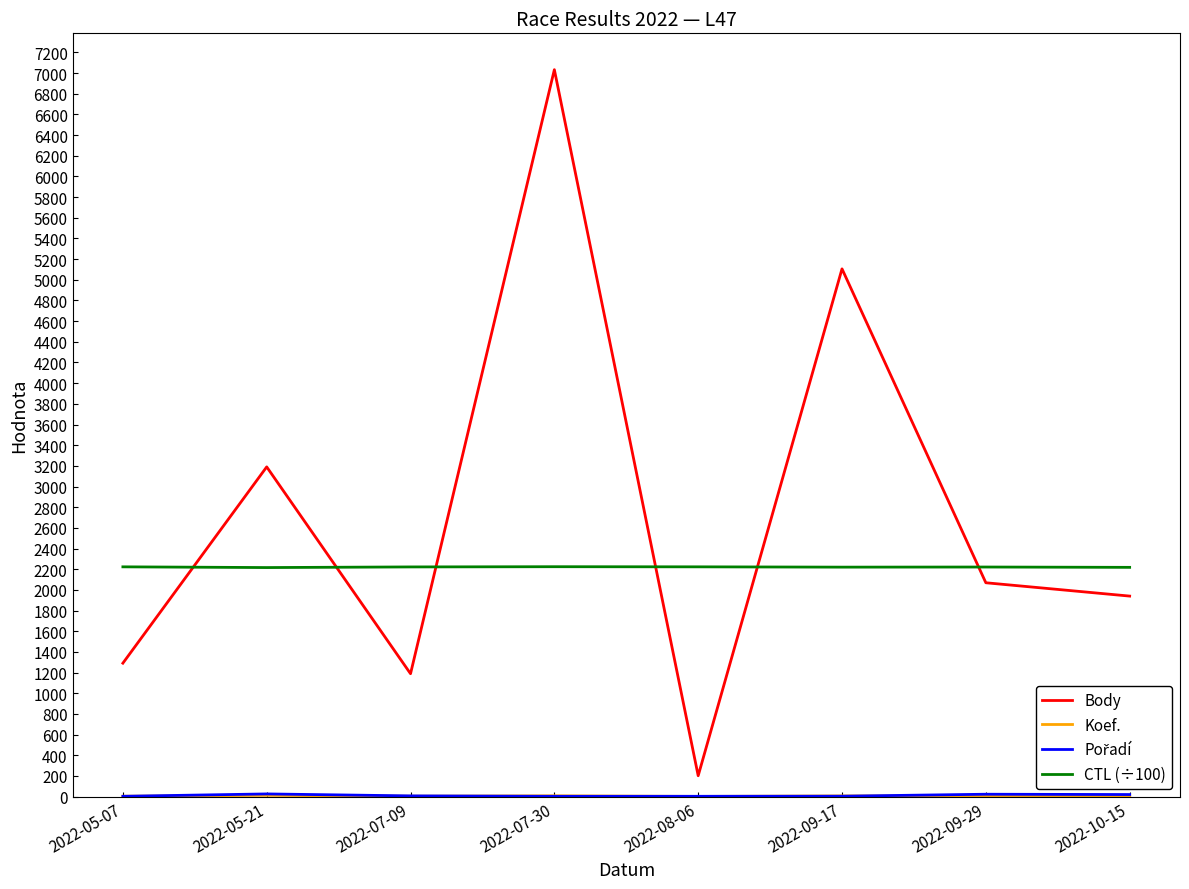

True or false: Body has more than 0 points higher than both neighbors.

True